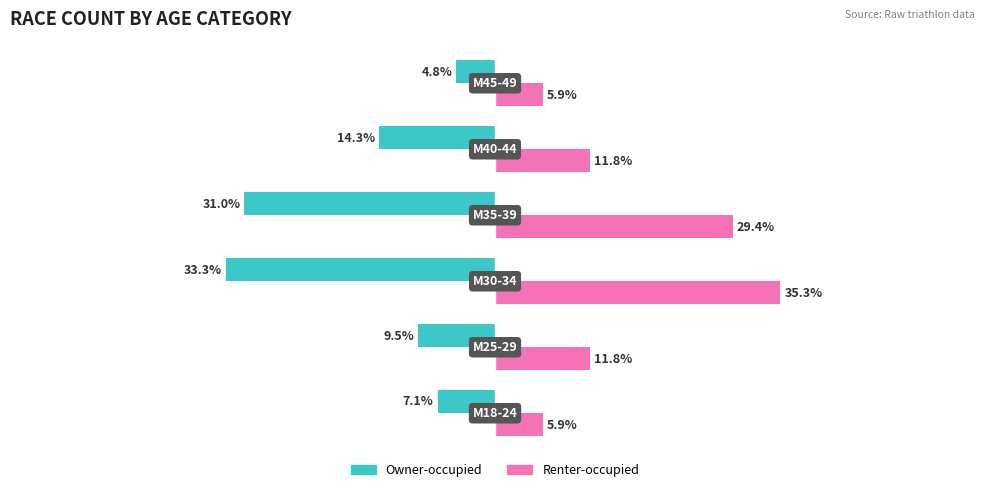

Which series has the largest total across all categories?

Renter-occupied